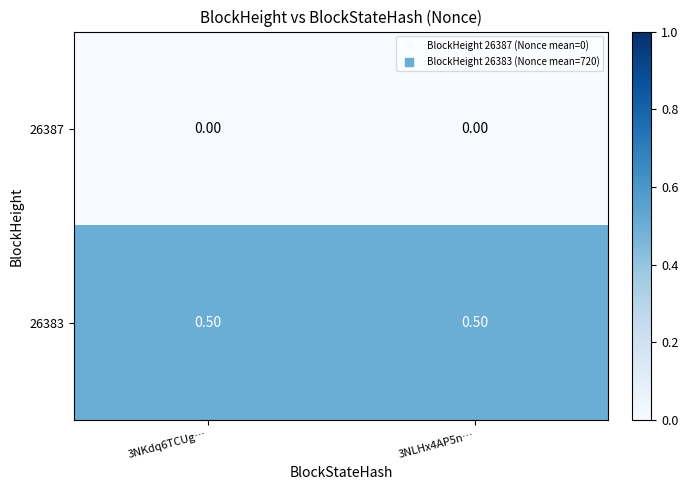

List the series in order of their overall mean, lowest first.

26387, 26383